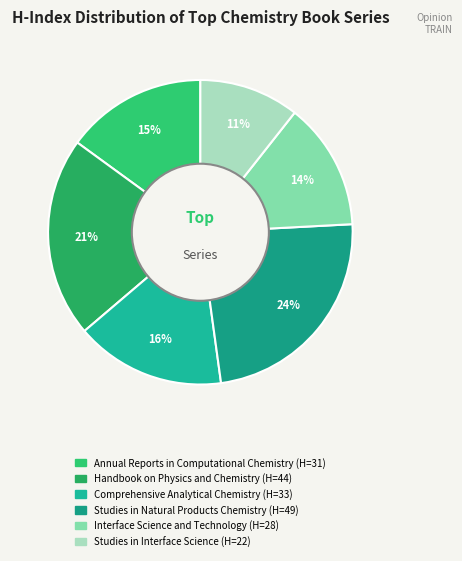

What is the total percentage of Comprehensive Analytical Chemistry and Studies in Natural Products Chemistry?

39.6%